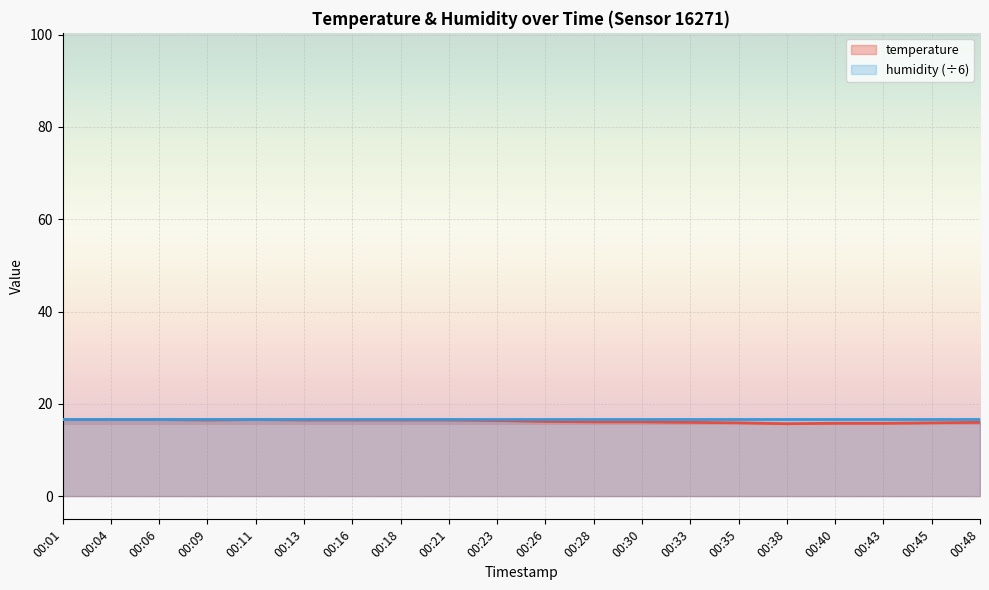

What is the change in value from 00:11 to 00:38?

-0.9